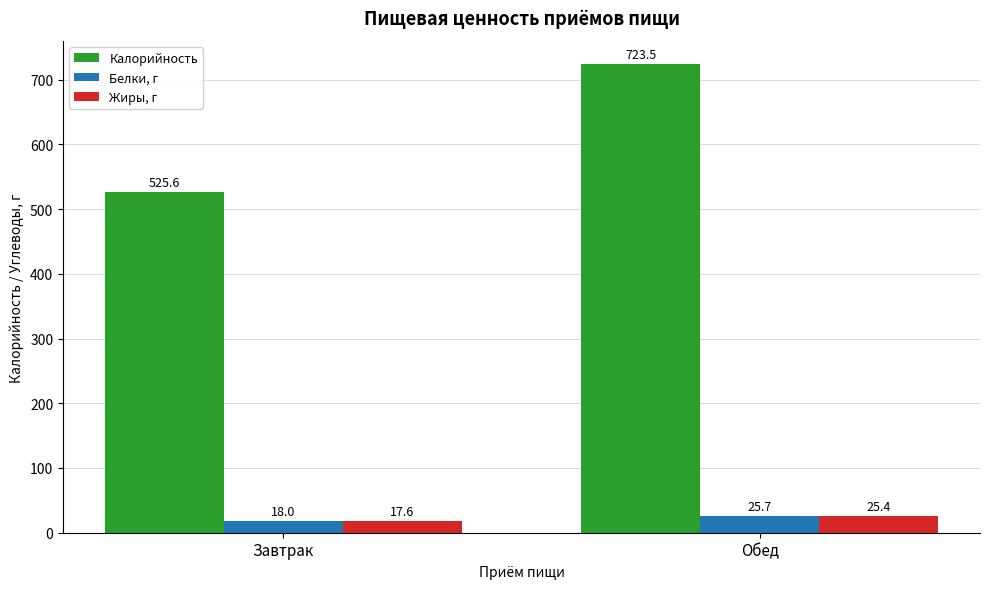

At which label does Калорийность reach its peak?

Обед